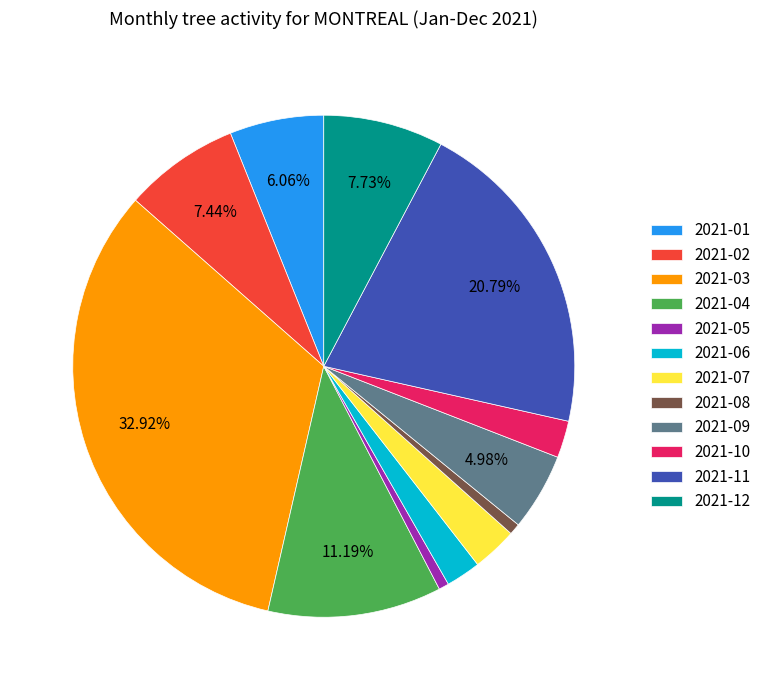

True or false: 2021-04 accounts for 19% of the total.

False